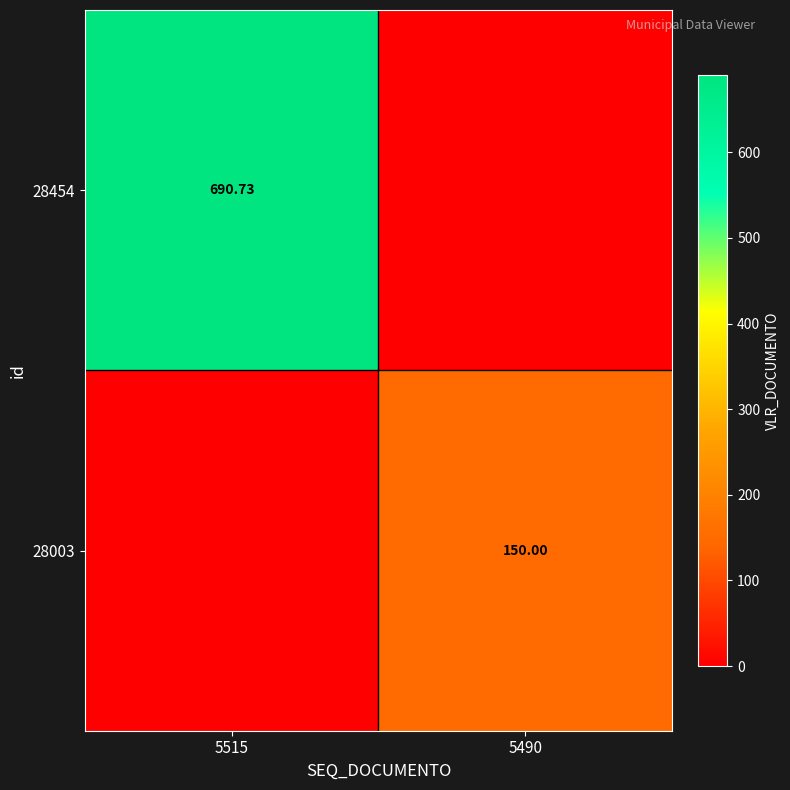

What is the sum of all 28454 values?

690.7